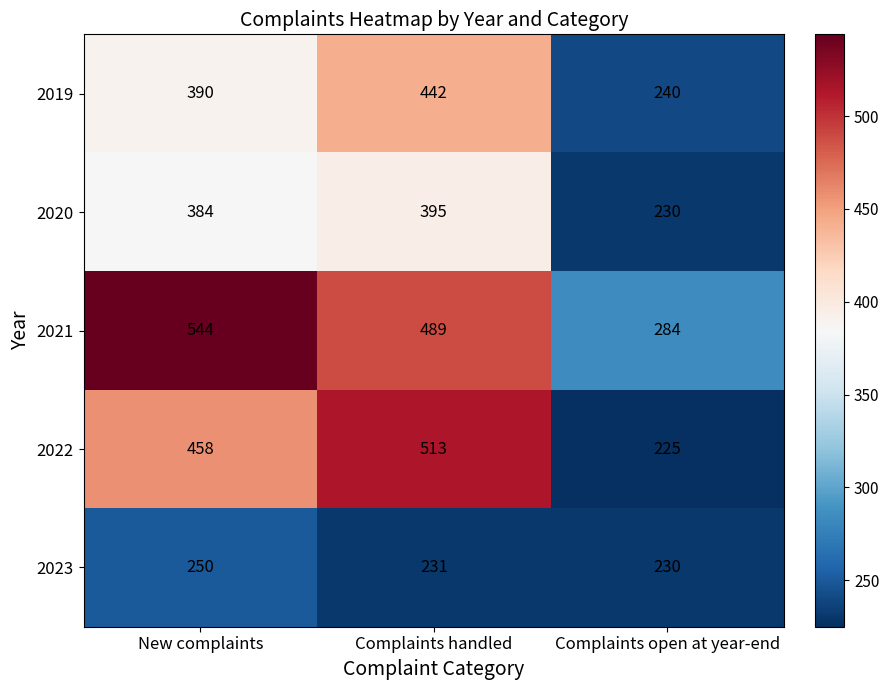

What is the total value across all series at New complaints?

2026